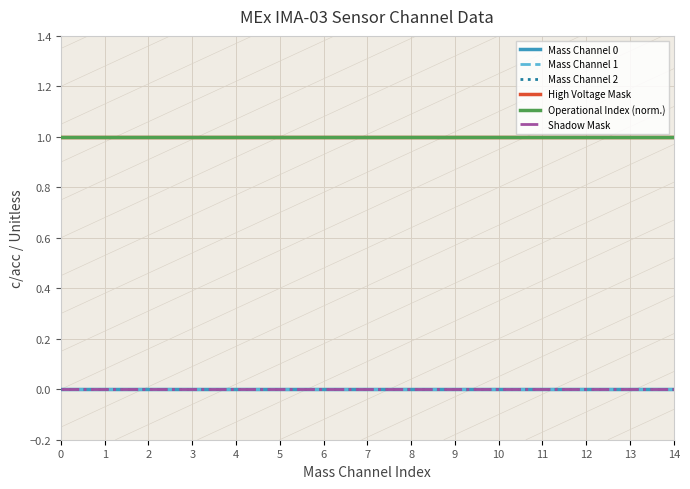

Is this an area chart (filled region under the line)?

No